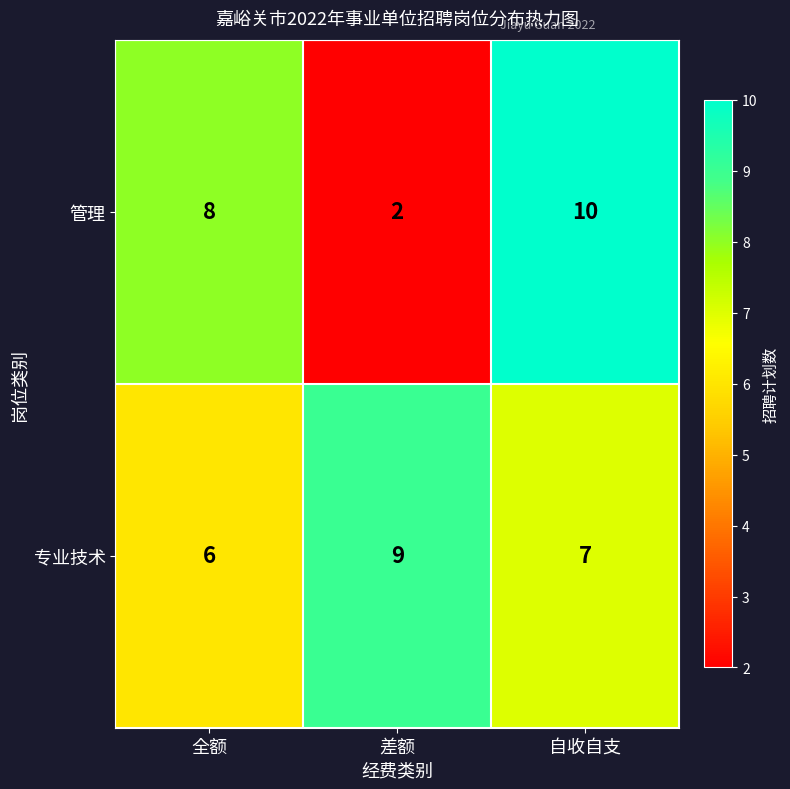

At which label does 专业技术 first exceed 7?

差额